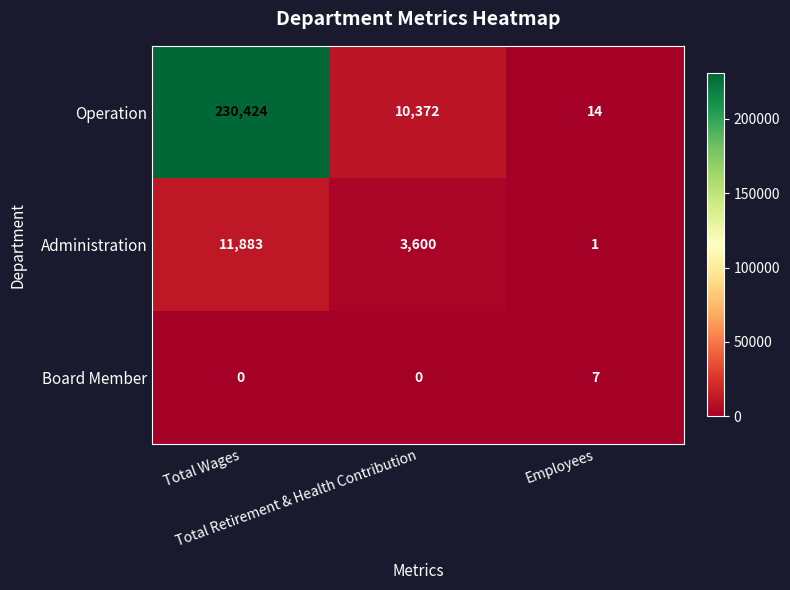

What is the difference between the second highest and minimum values in the Administration series?

3599